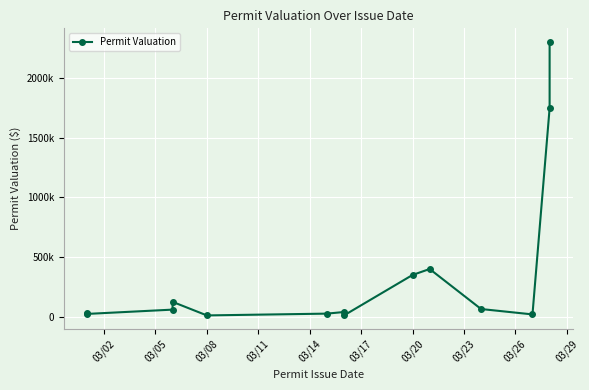

What is the smallest value displayed?

11500